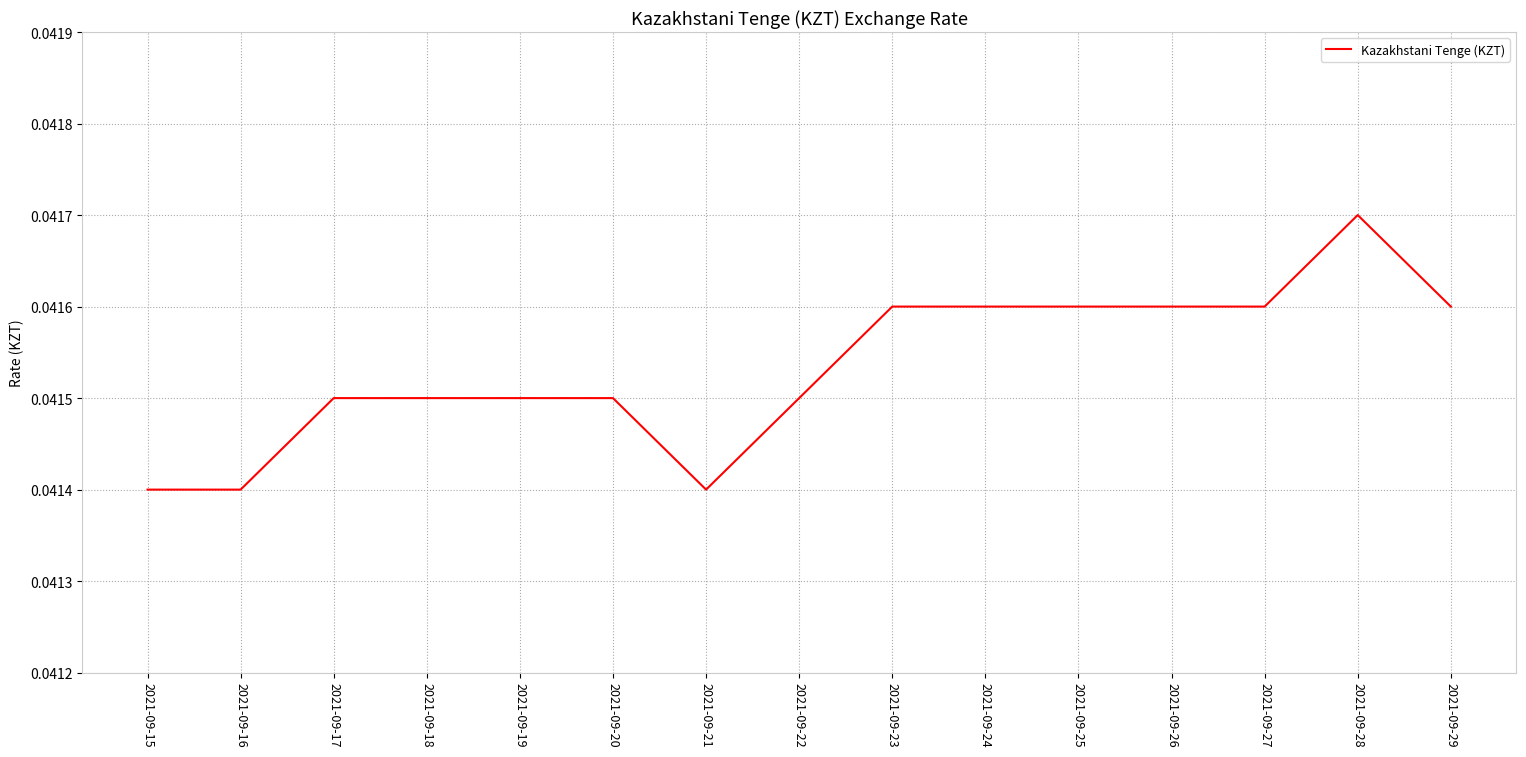

What is the sum of all values?

0.6